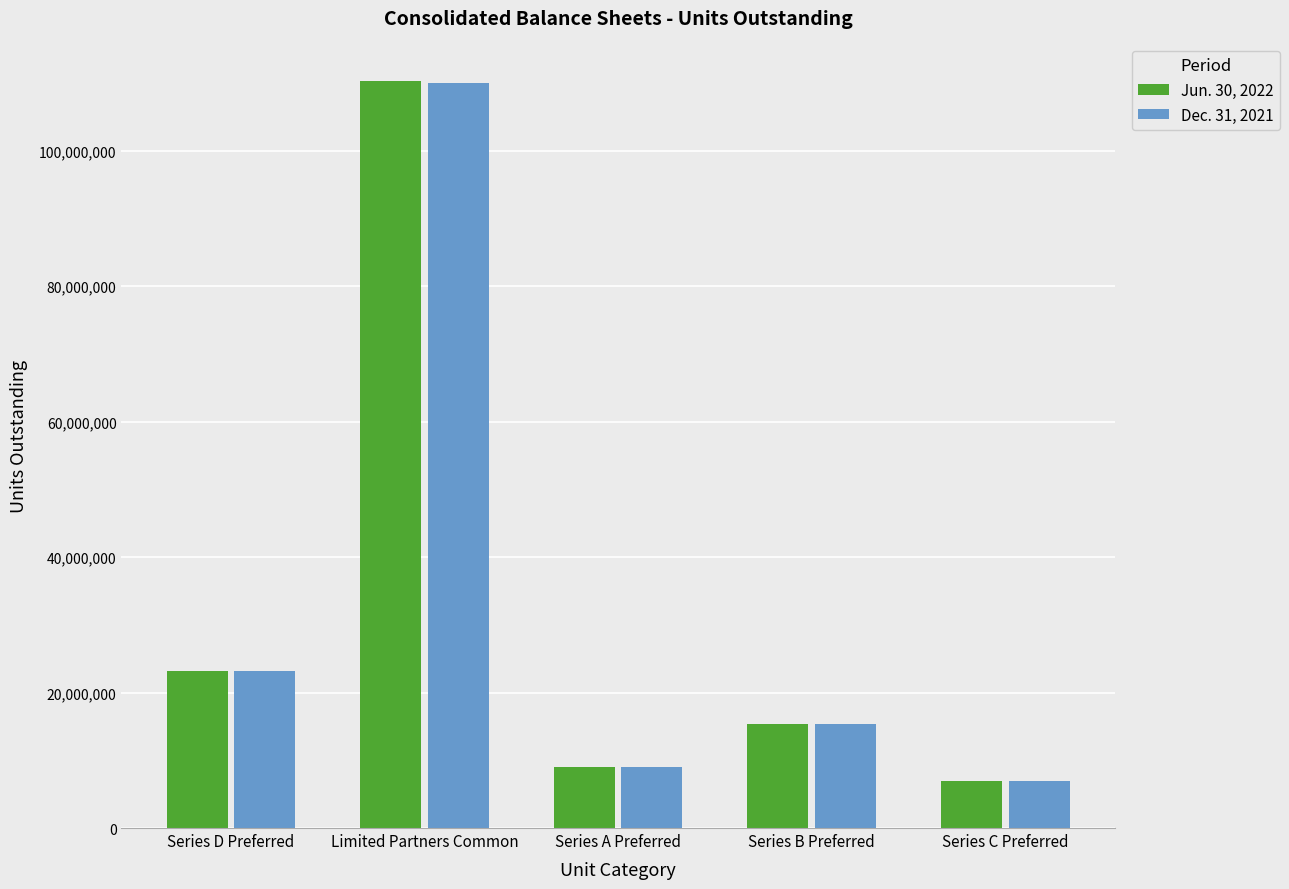

Which series has the largest range (max minus min)?

Jun. 30, 2022